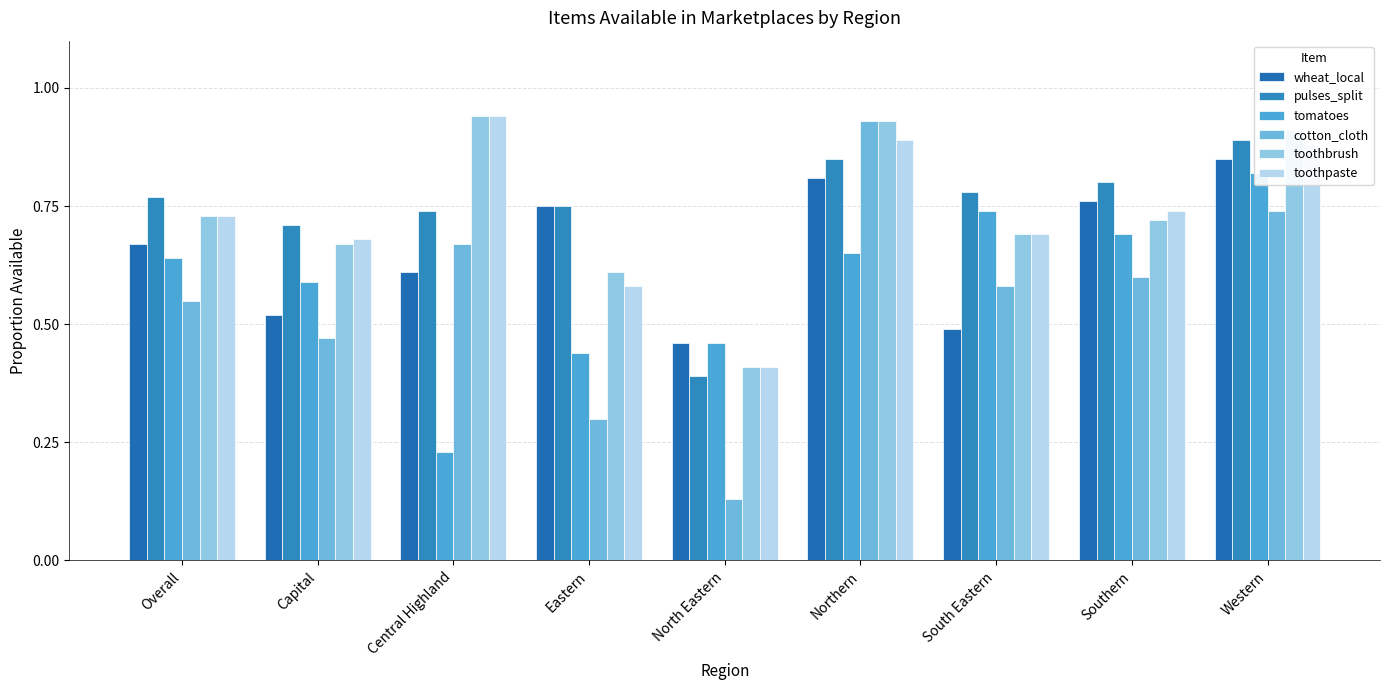

Rank the categories by cotton_cloth value from highest to lowest.

Northern, Western, Central Highland, Southern, South Eastern, Overall, Capital, Eastern, North Eastern